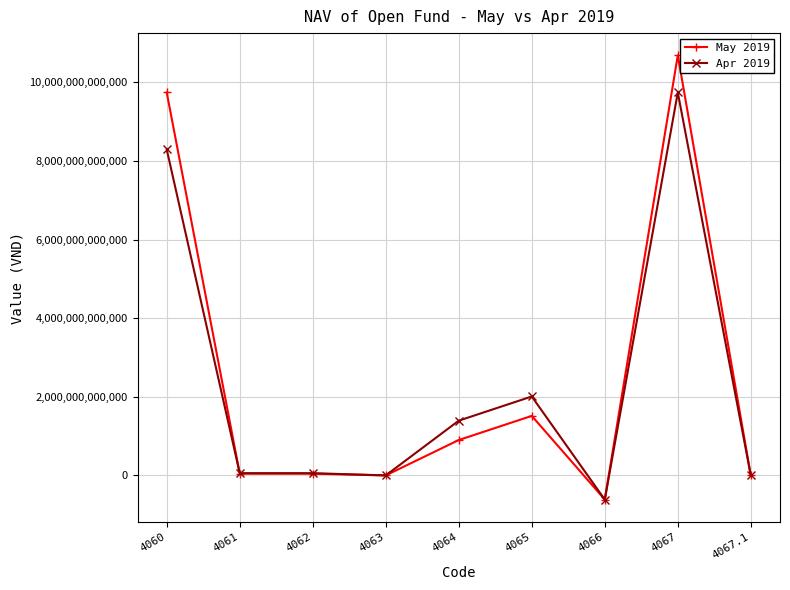

Where is Apr 2019 nearest to the value 4563295105351?

4065